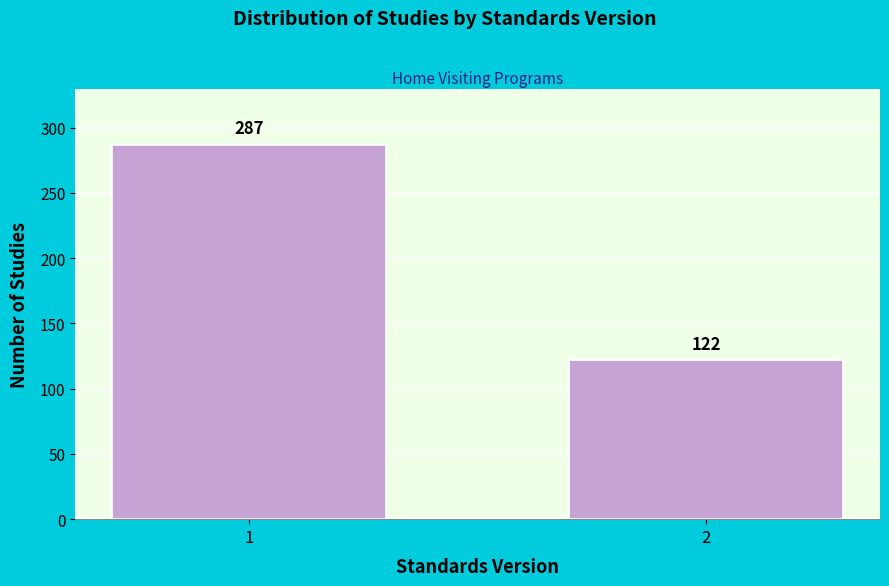

Reading left to right, what are all the values shown in this chart?

287	122